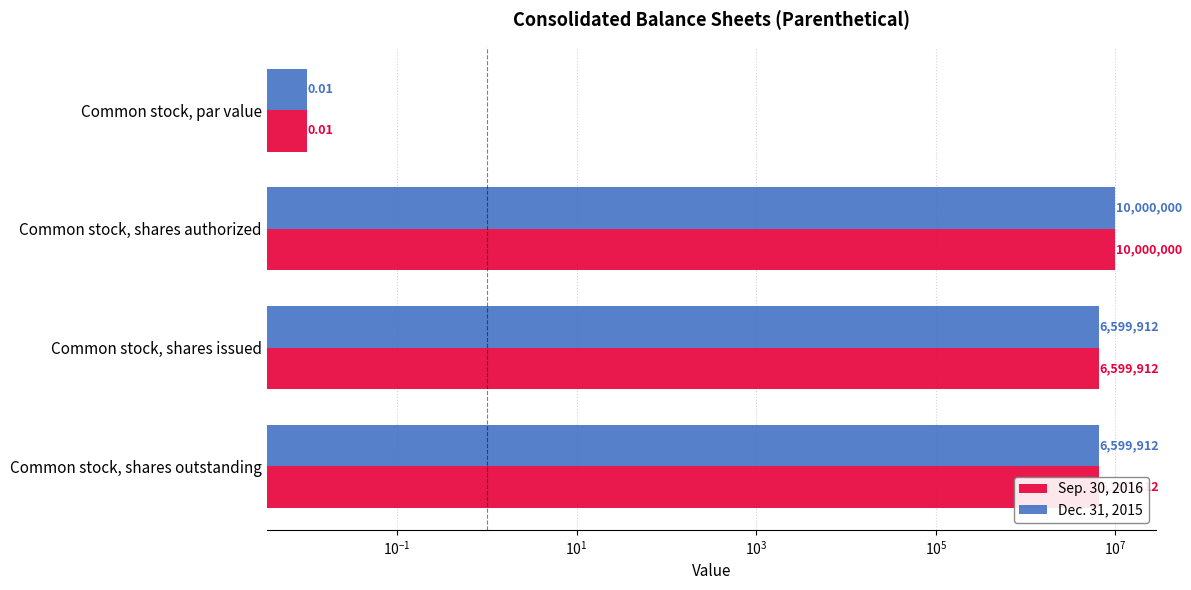

What is the average value of the Dec. 31, 2015 series?

5799956.0